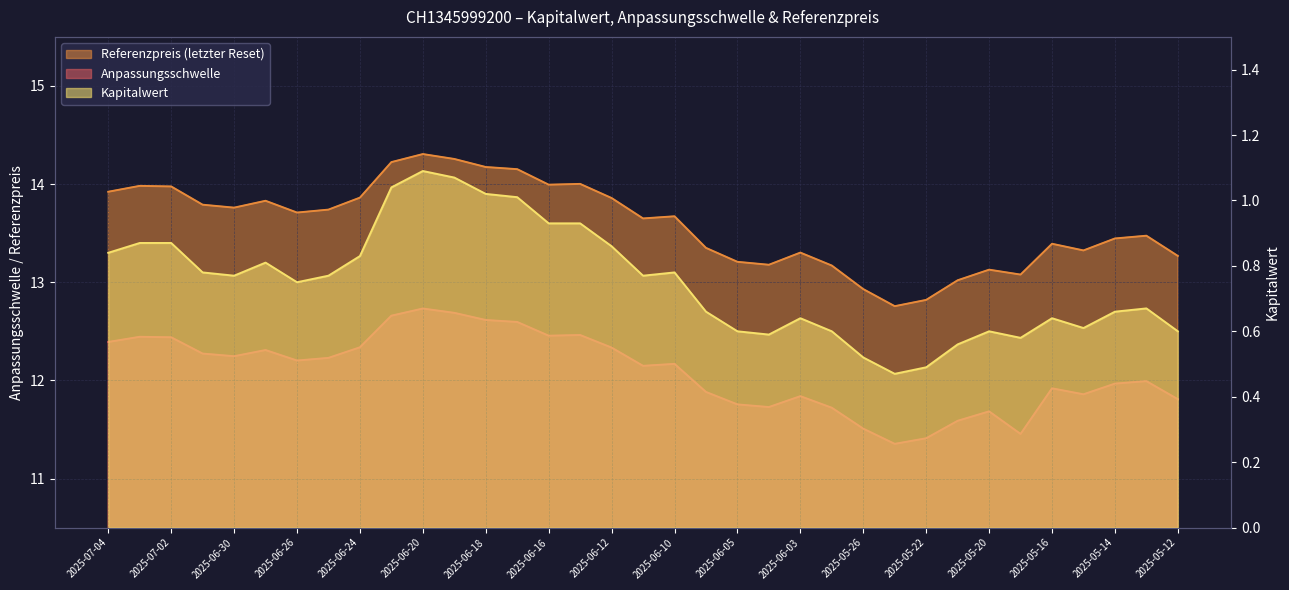

What is the label of the 5th point from the right?

2025-05-16